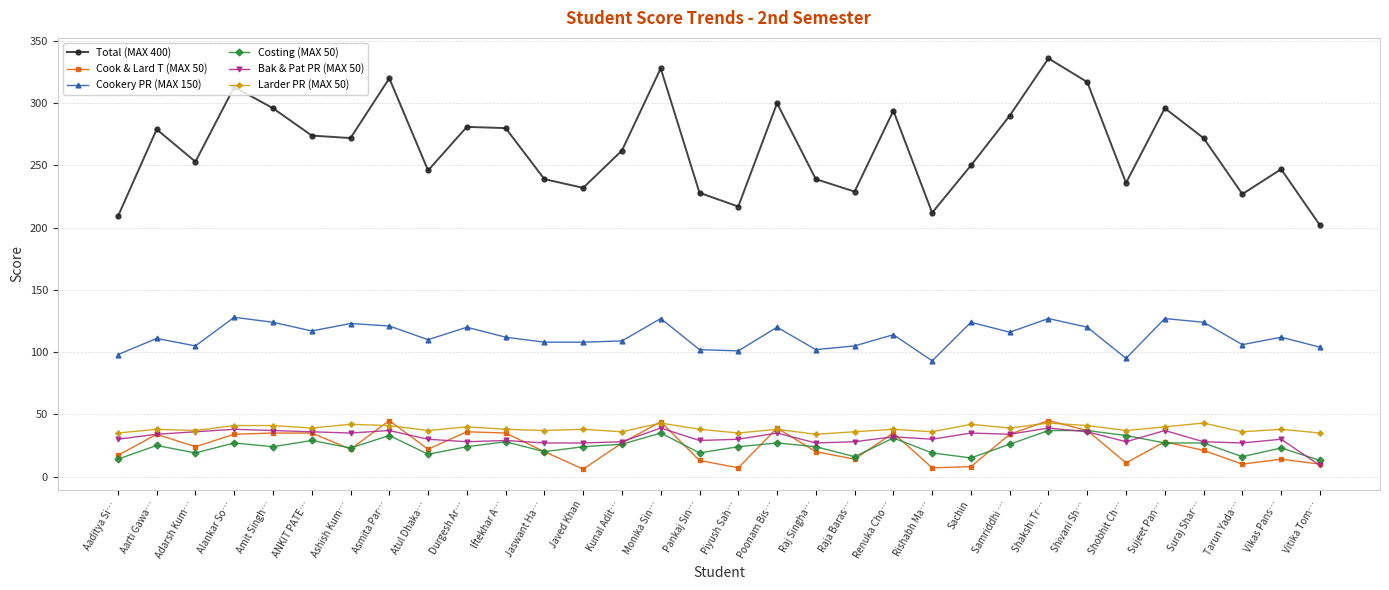

What value does the Cook & Lard T (MAX 50) series have at Samriddhi …, to the nearest 10?

30